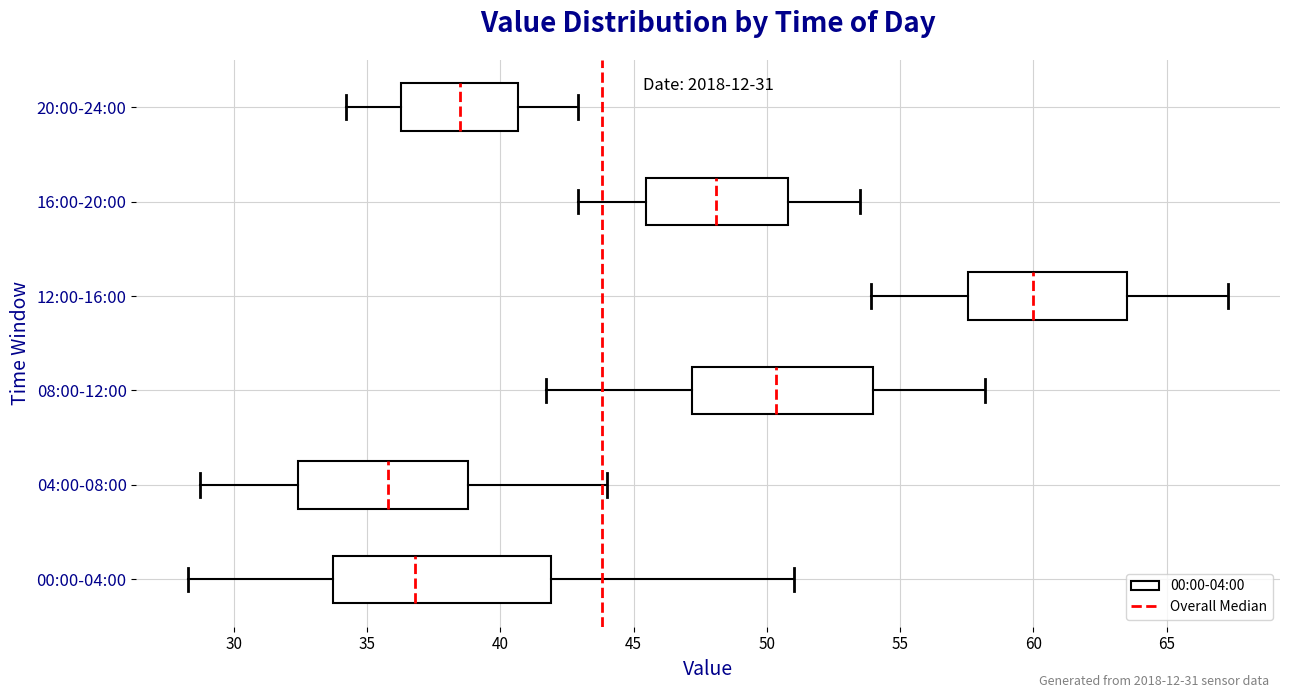

Reading bottom to top, read every box against the x-axis: the position of its median line, the range the box covers, and the ends of its whiskers. The values are not printed on the chart, so give them approximately, as read against the axis.

00:00-04:00: median 37.0, box 33.5 to 42.0, whiskers 28.5 to 51.0
04:00-08:00: median 36.0, box 32.5 to 39.0, whiskers 29.0 to 44.0
08:00-12:00: median 50.5, box 47.0 to 54.0, whiskers 41.5 to 58.0
12:00-16:00: median 60.0, box 57.5 to 63.5, whiskers 54.0 to 67.5
16:00-20:00: median 48.0, box 45.5 to 51.0, whiskers 43.0 to 53.5
20:00-24:00: median 38.5, box 36.5 to 40.5, whiskers 34.0 to 43.0